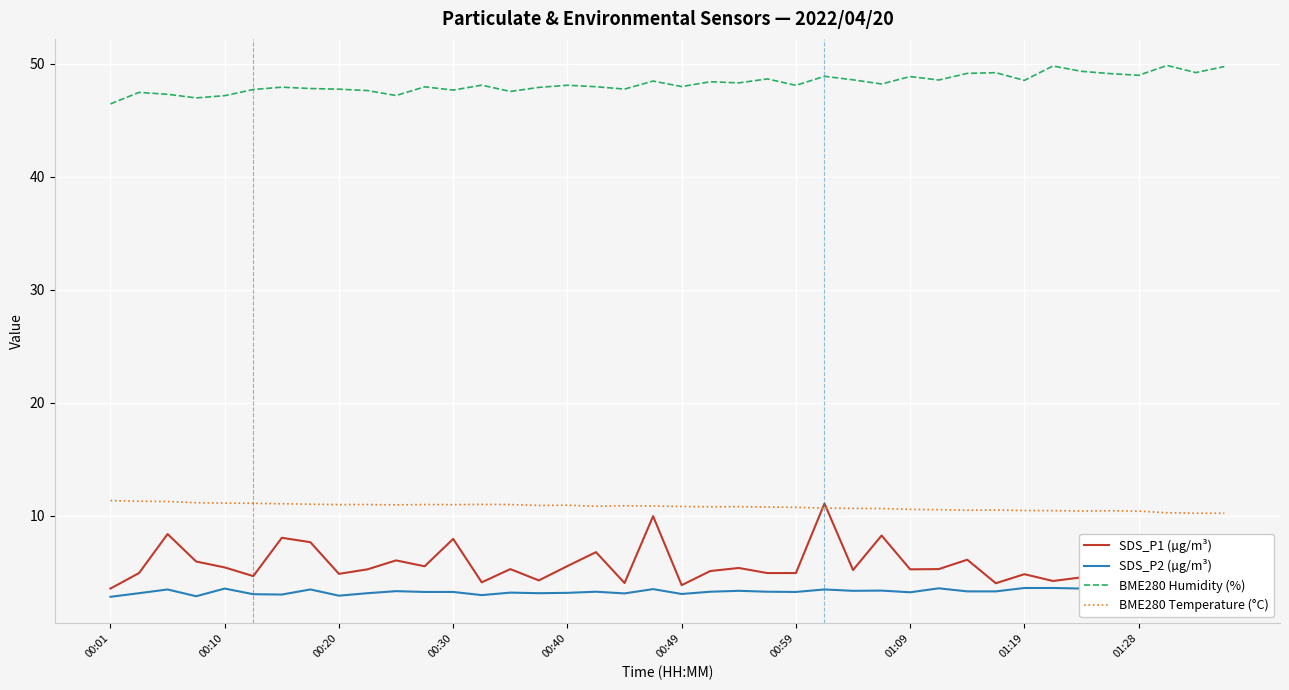

True or false: SDS_P2 (µg/m³) and SDS_P1 (µg/m³) cross at least once.

False